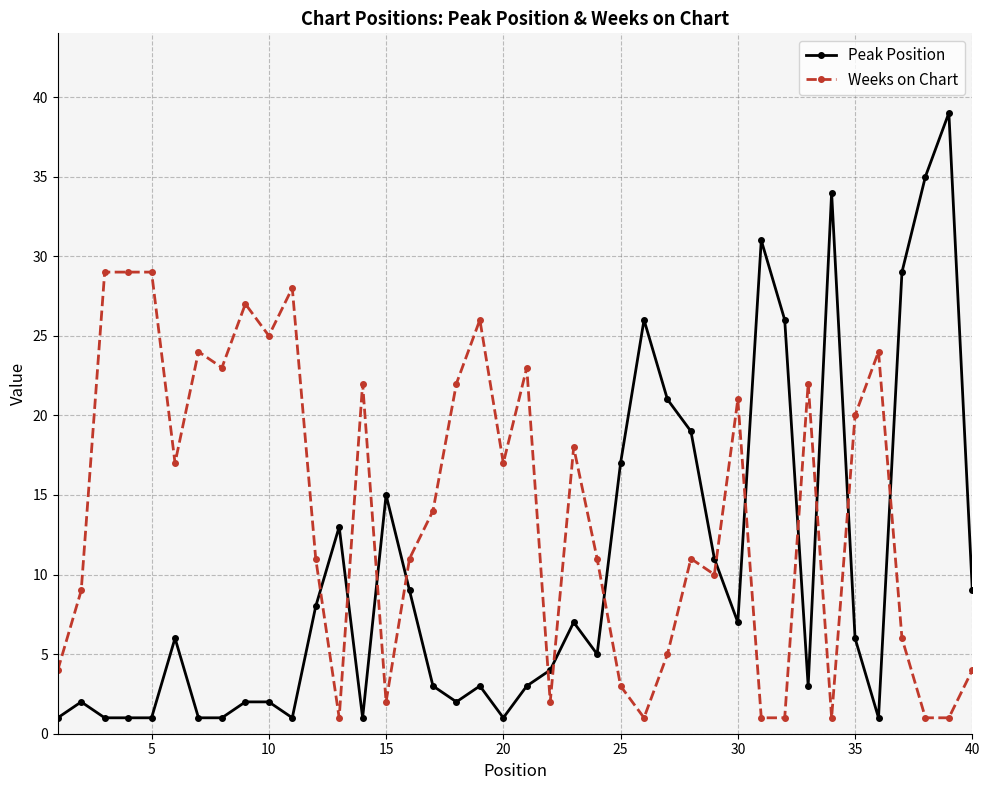

List the series in order of their overall mean, lowest first.

Peak Position, Weeks on Chart